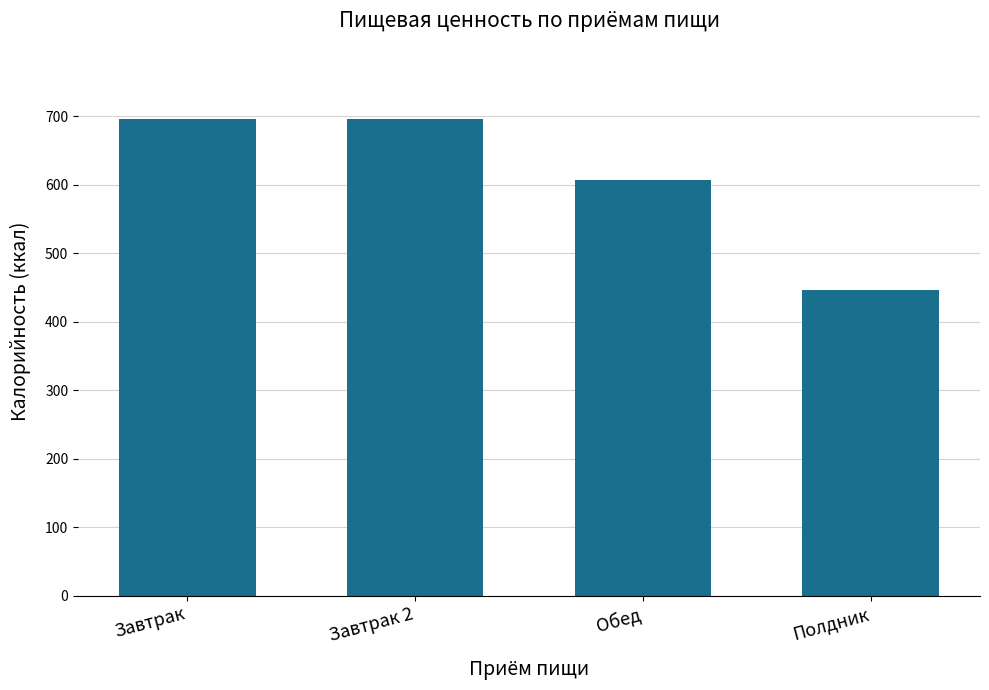

What is the sum of the values at Обед and Завтрак?

1302.6